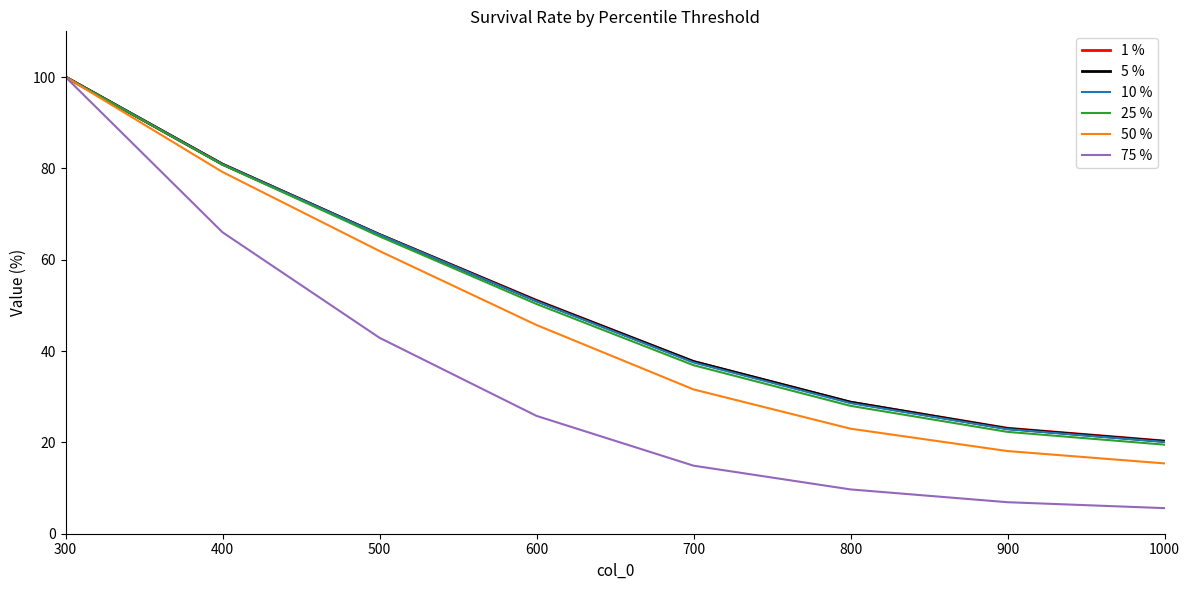

What is the approximate value of 50 % at 400?

79.2